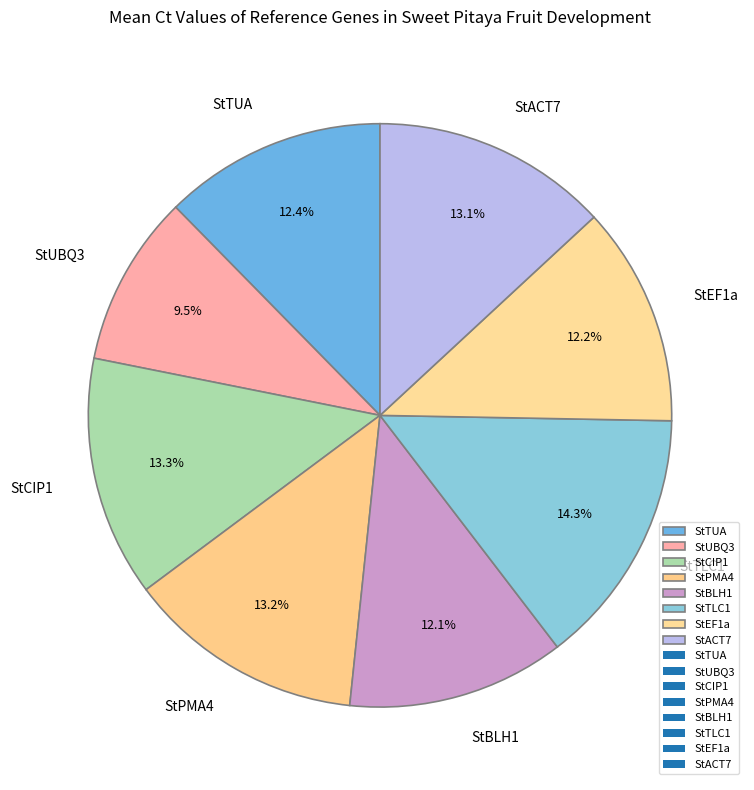

How many slices are in this pie chart?

8